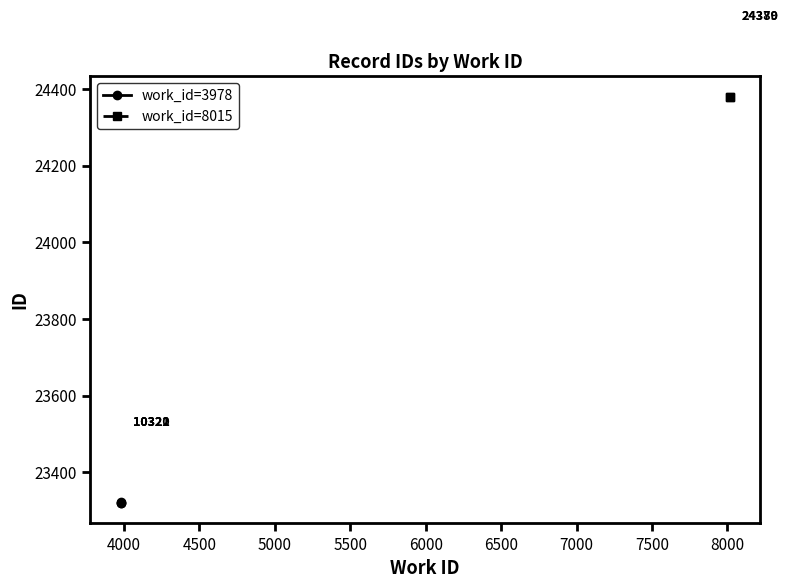

Does the chart have visible grid lines?

No